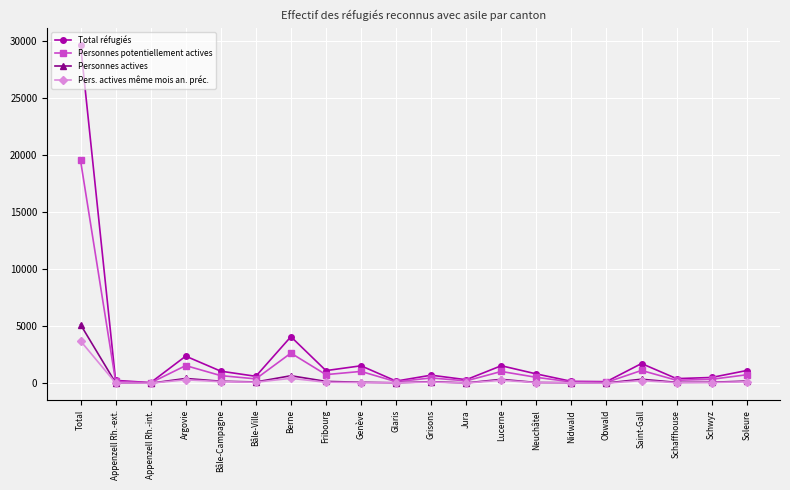

List the series in order of their peak value, highest first.

Total réfugiés, Personnes potentiellement actives, Personnes actives, Pers. actives même mois an. préc.